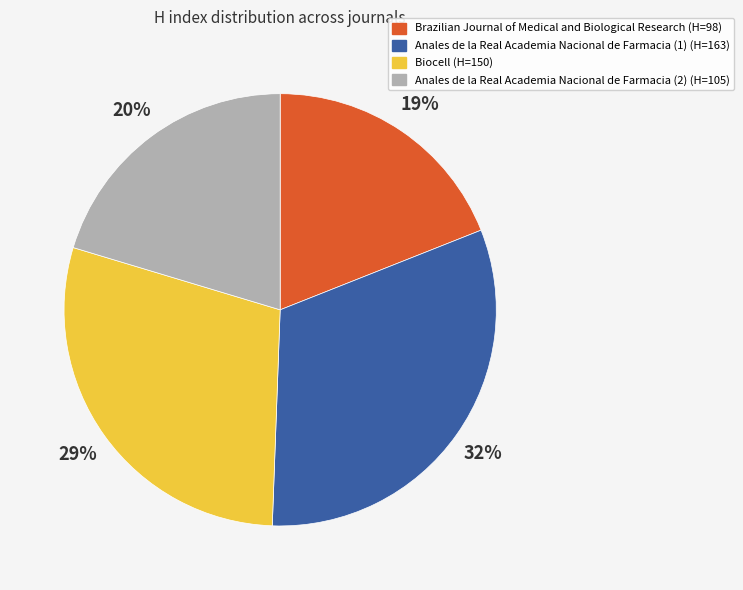

Is there any slice that represents more than half of the pie?

No